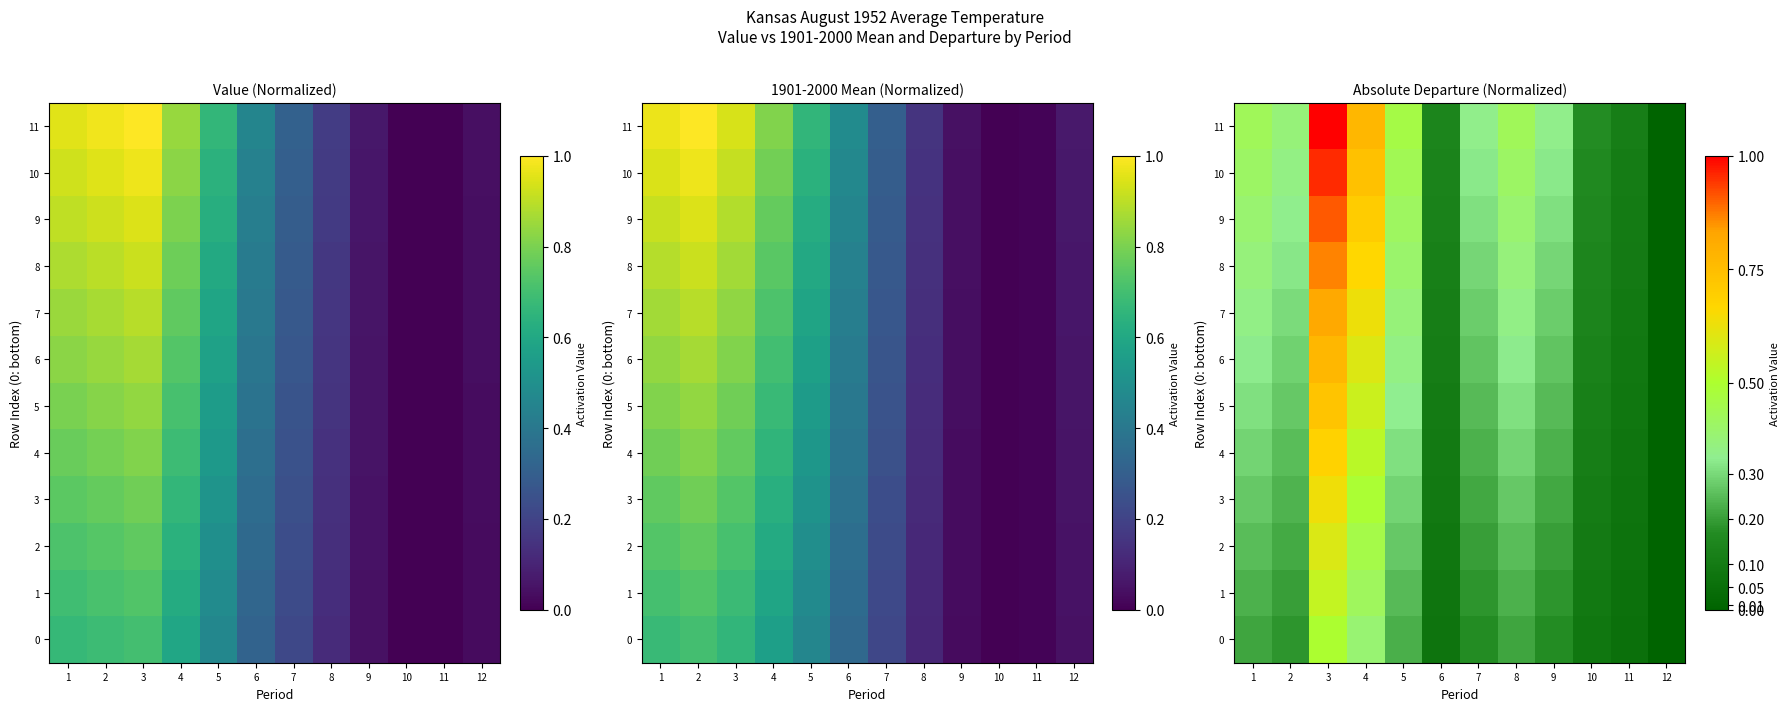

Is it true that 6 equals 0.5 at 5?

False